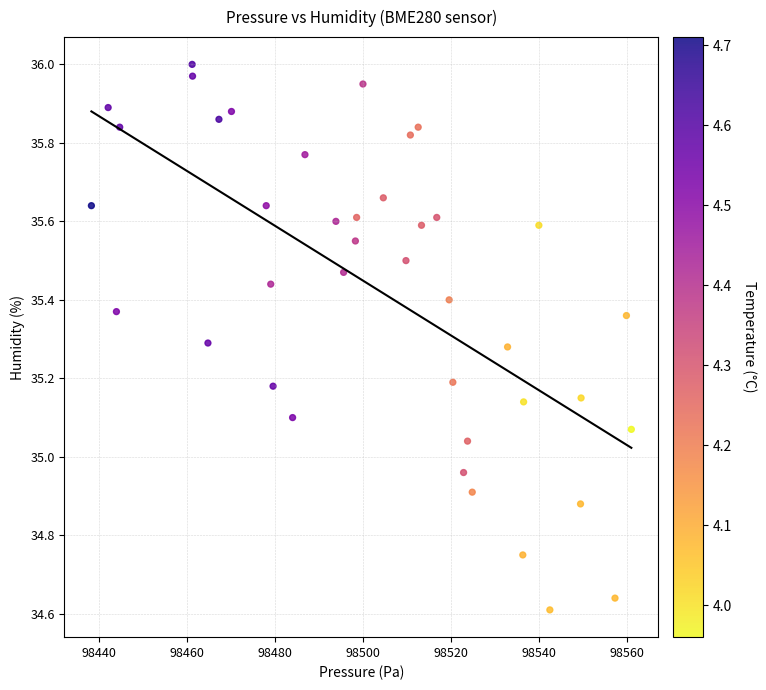

What is the range of Y values (max minus min)?

1.4